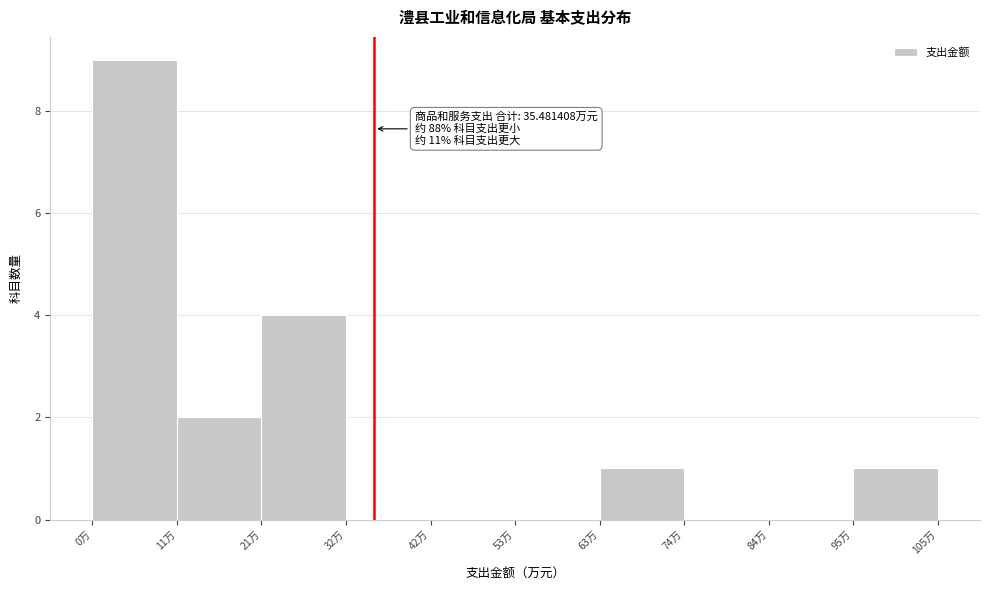

Over which range of the x-axis is the bar tallest?

0 to 10